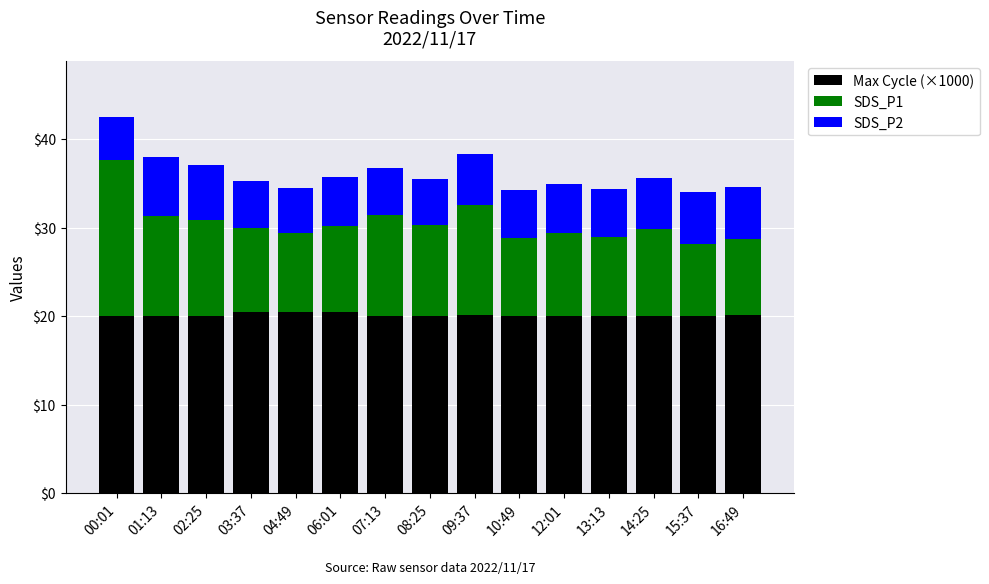

Does the chart contain any negative values?

No